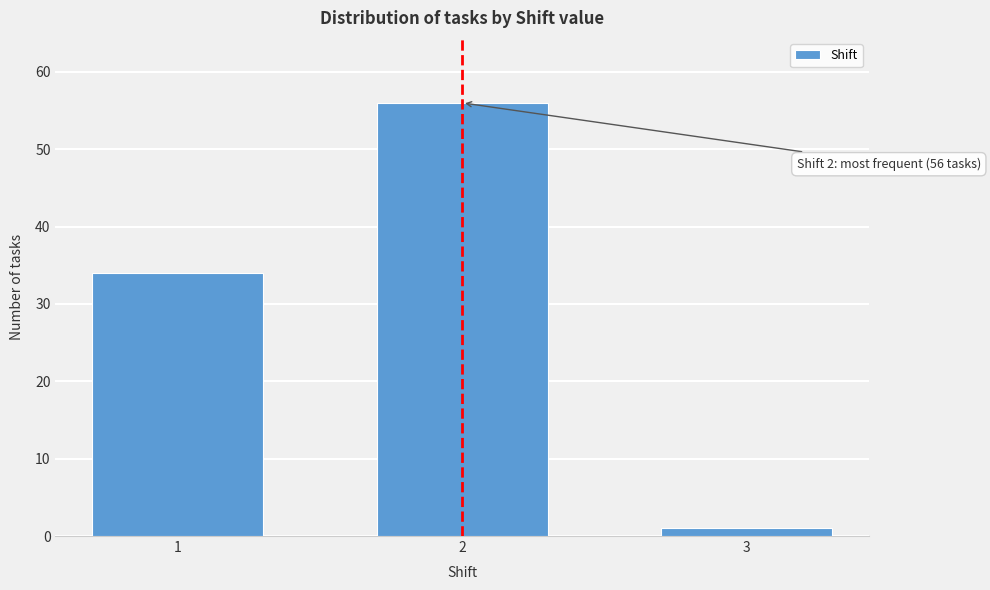

Reading left to right, extract all data points from this chart.

34	56	1